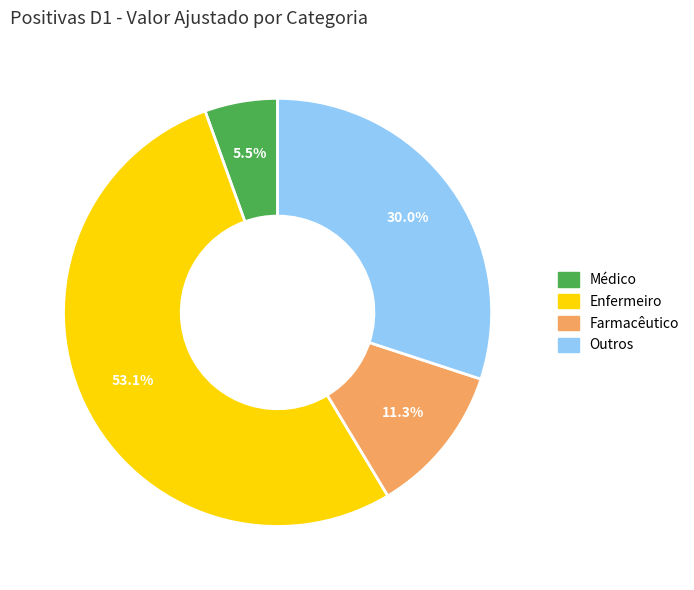

Combined, do Farmacêutico and Enfermeiro account for over 50%?

Yes